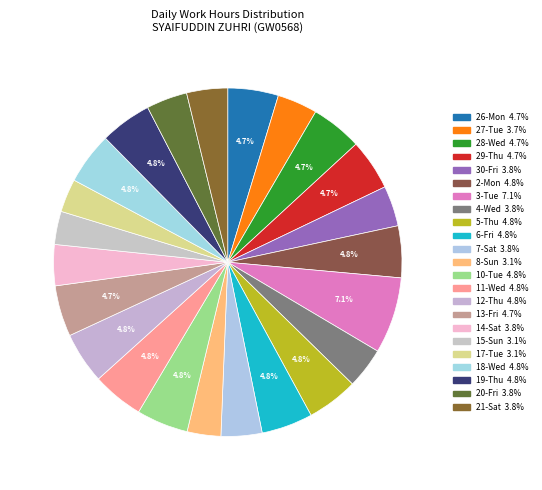

To the nearest percent, what is the difference between the 28-Wed and 3-Tue slice percentages?

2%